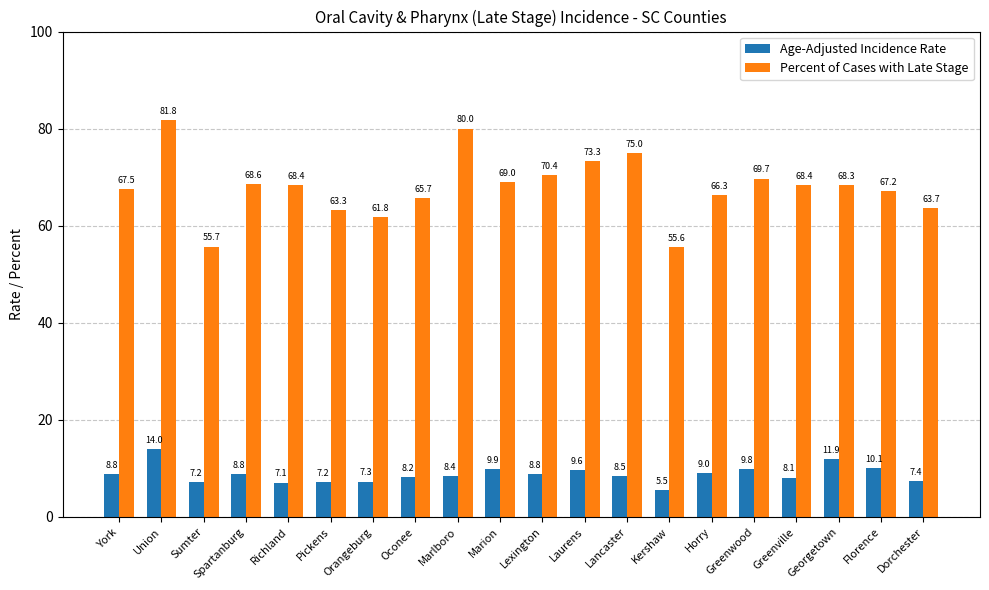

True or false: Percent of Cases with Late Stage has a value of 133.4 at Lancaster.

False